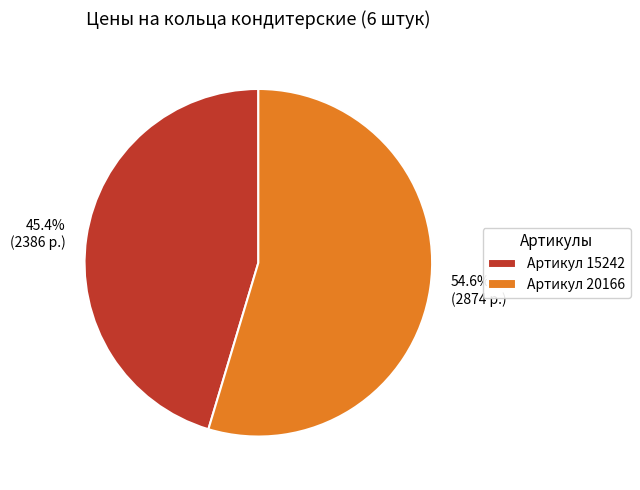

What is the ratio of the value at Артикул 20166 to the value at Артикул 15242?

1.2